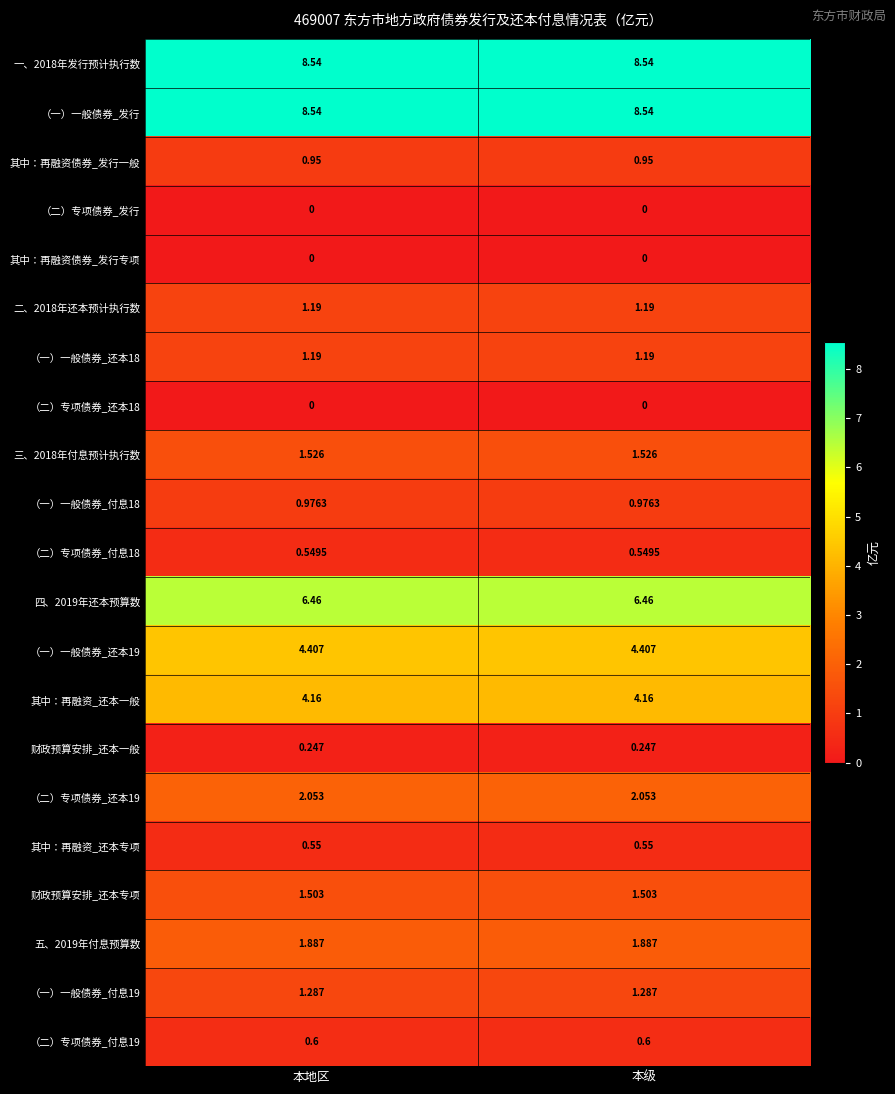

Is the value of （一）一般债券_付息19 at 本地区 greater than the value of （一）一般债券_付息18 at 本地区?

Yes